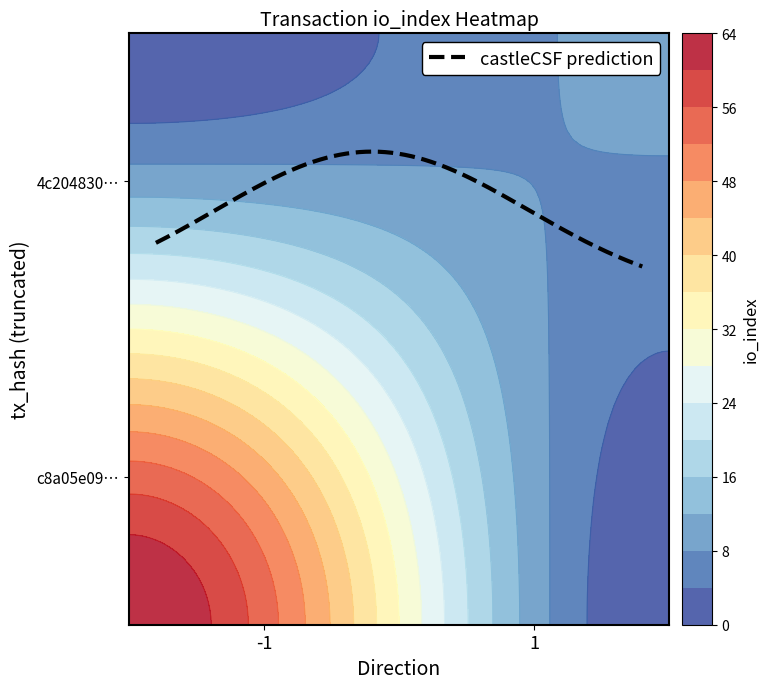

Is it true that 4c204830aae1753f94f22cf3aca3a447b1792db equals 9 at io_index?

True